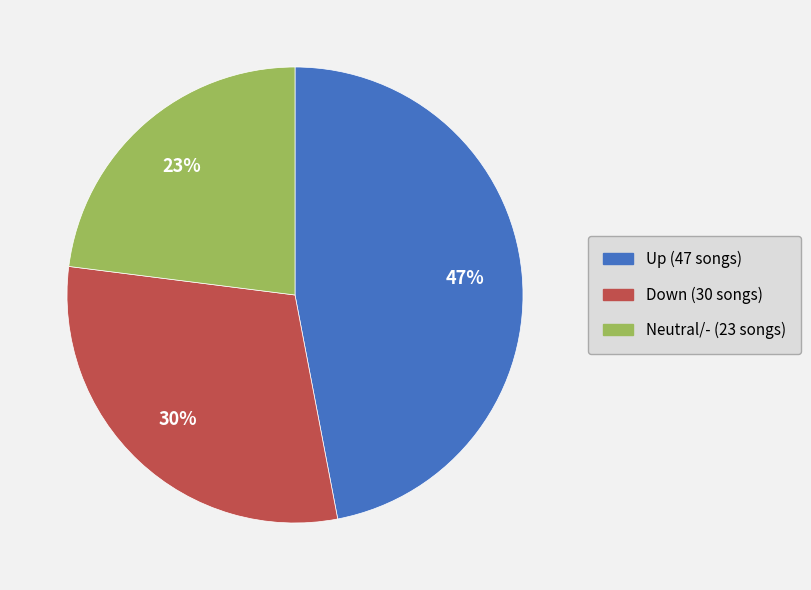

To the nearest percent, what portion does Neutral/- (23 songs) represent?

23%